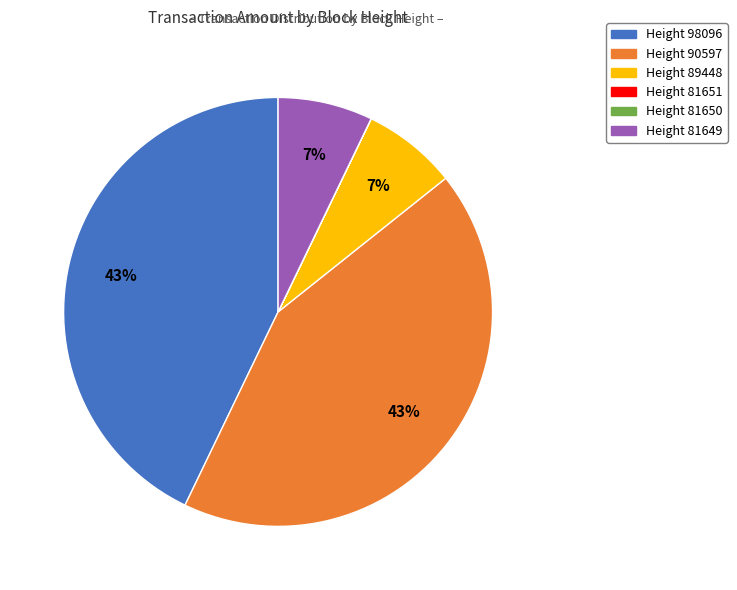

Is there any slice that represents more than half of the pie?

No